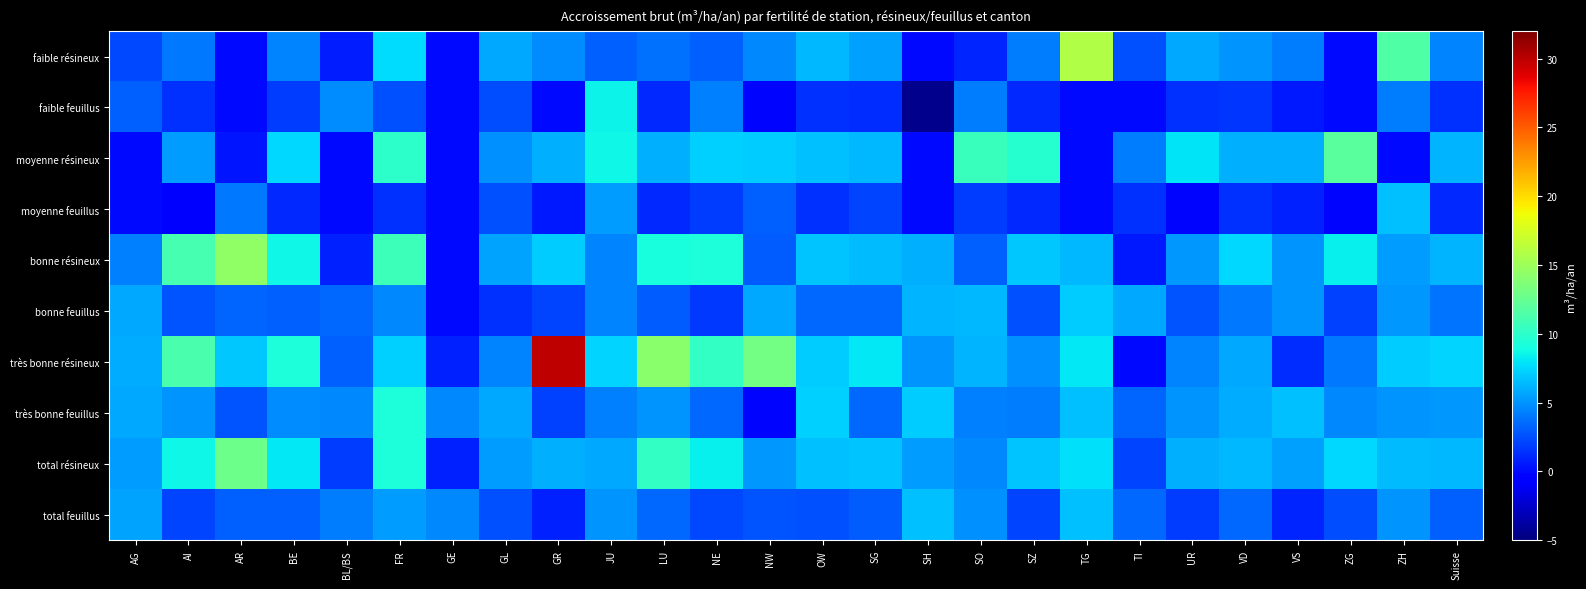

Rank the series by their maximum value, from highest to lowest.

très bonne résineux, faible résineux, bonne résineux, total résineux, moyenne résineux, très bonne feuillus, faible feuillus, bonne feuillus, total feuillus, moyenne feuillus